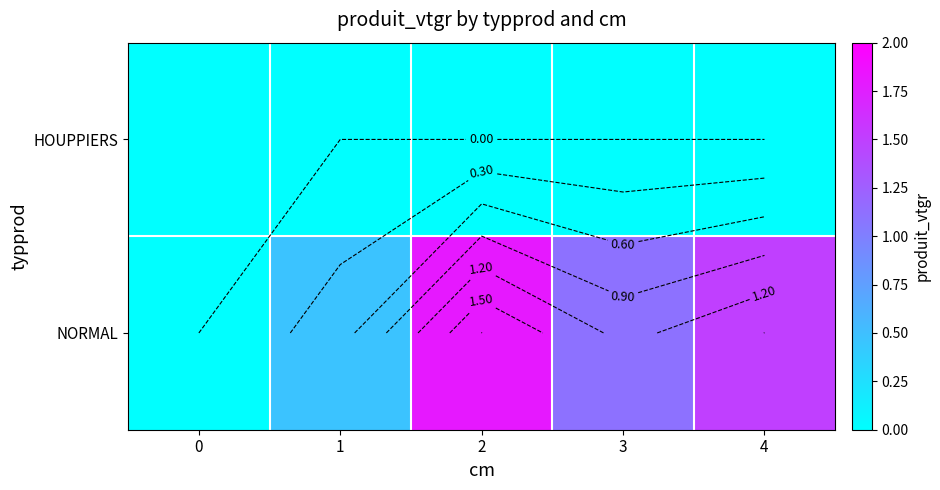

At which category is the sum across all series the highest?

2